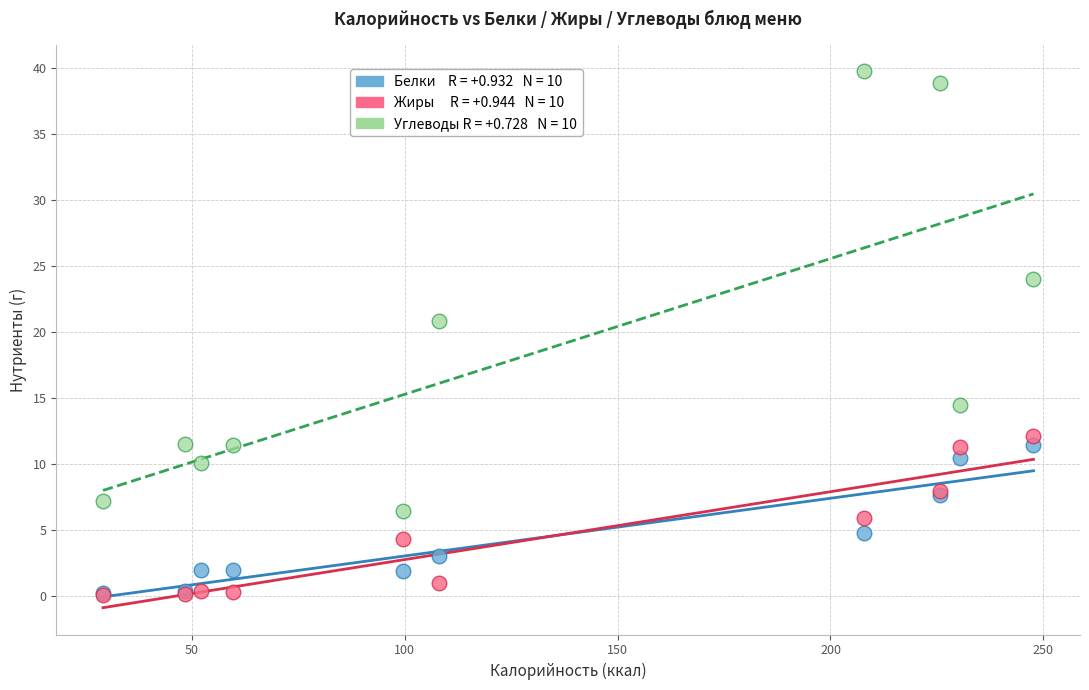

Across all series, what Y value is closest to 19?

20.8